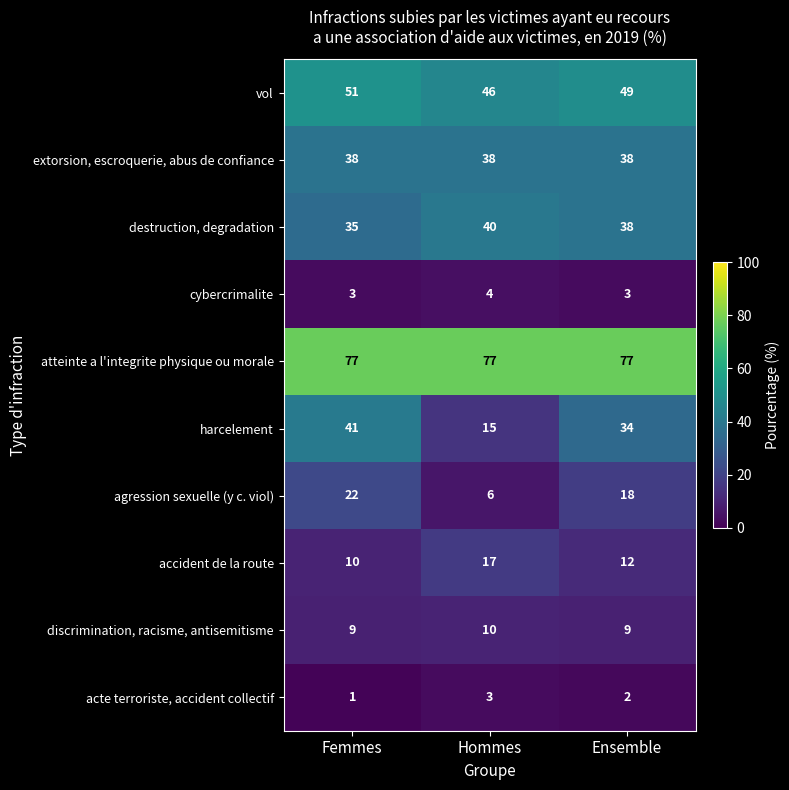

Reading left to right, what are all the values shown in this chart?

vol: 51	46	49
extorsion, escroquerie, abus de confiance: 38	38	38
destruction, degradation: 35	40	38
cybercrimalite: 3	4	3
atteinte a l'integrite physique ou morale: 77	77	77
harcelement: 41	15	34
agression sexuelle (y c. viol): 22	6	18
accident de la route: 10	17	12
discrimination, racisme, antisemitisme: 9	10	9
acte terroriste, accident collectif: 1	3	2